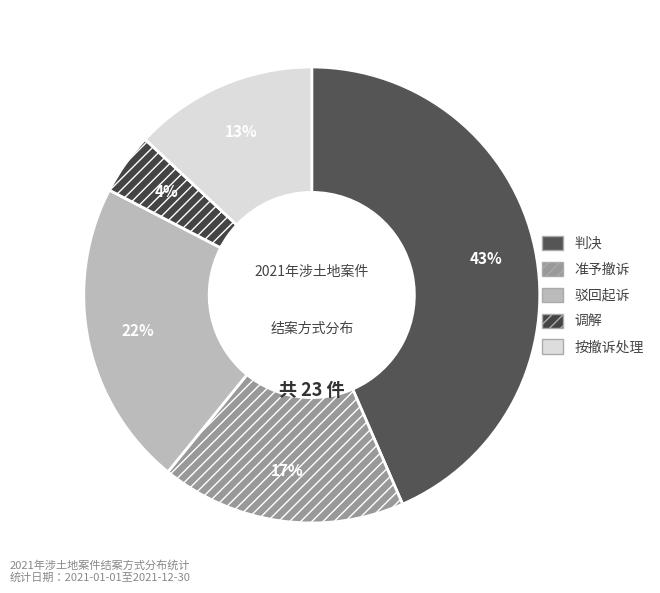

Which slice is the largest?

判决